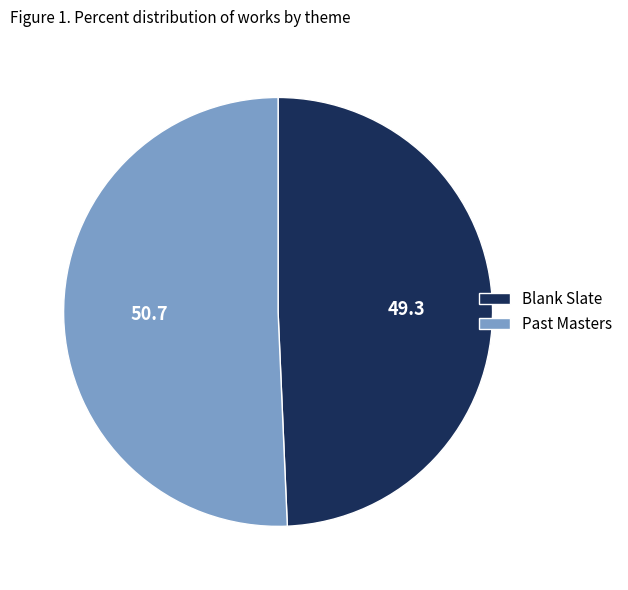

Do Past Masters and Blank Slate together represent more than half of the pie?

Yes